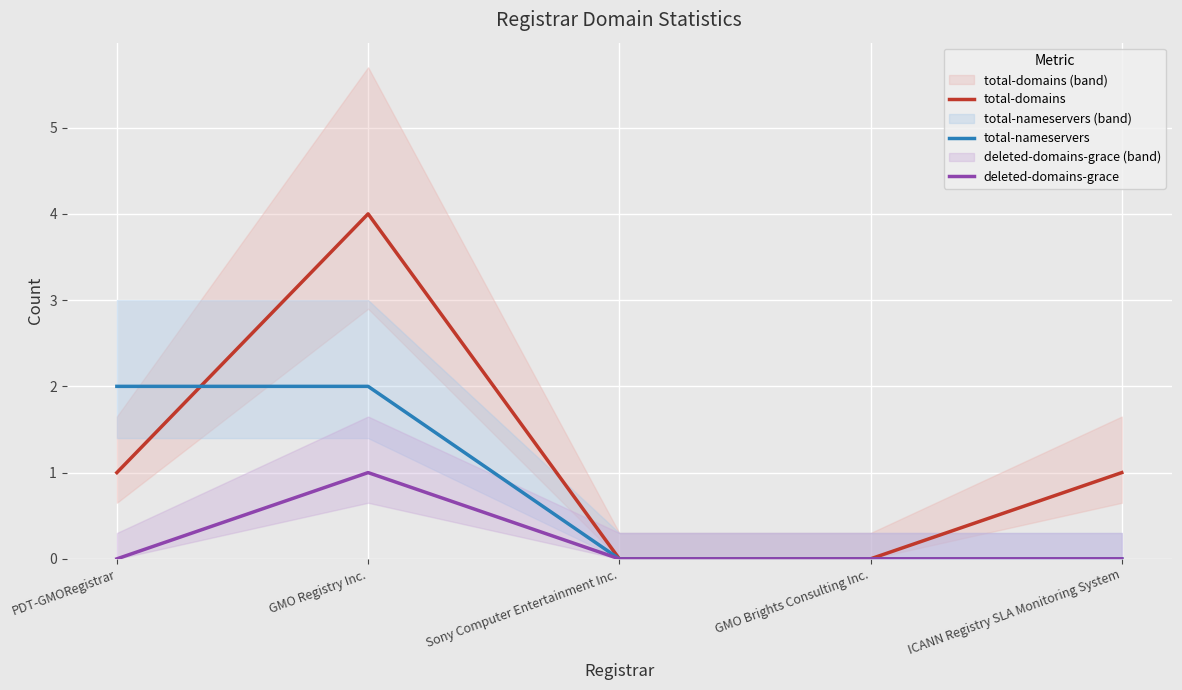

Is the value of total-domains at ICANN Registry SLA Monitoring System greater than the value of total-nameservers at Sony Computer Entertainment Inc.?

Yes